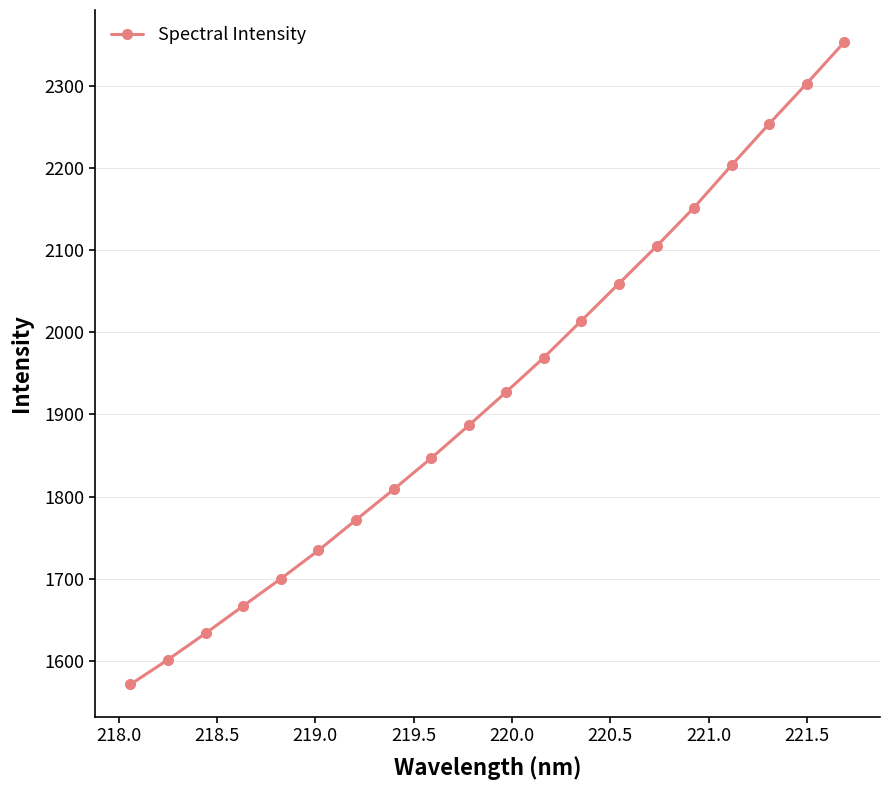

How many lines are shown in the chart?

1